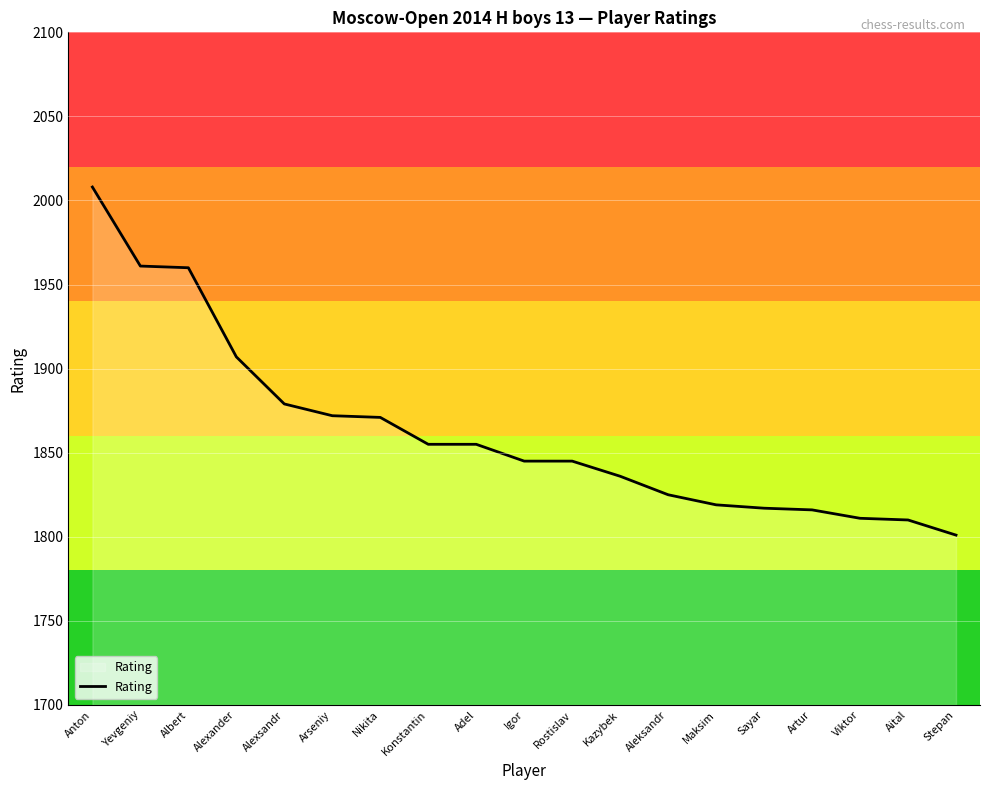

Is this an area chart (filled region under the line)?

No